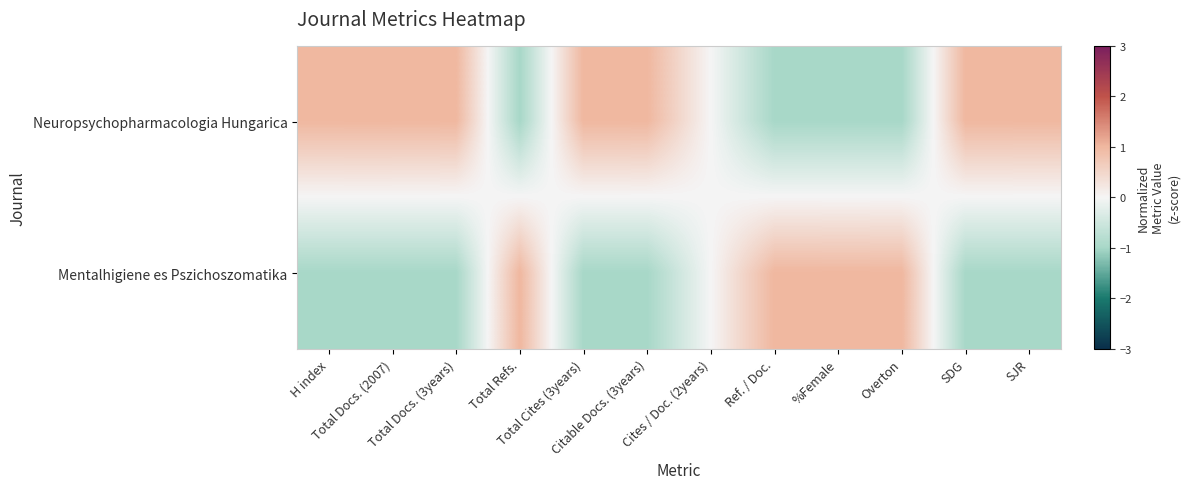

Which has a higher value, Citable Docs. (3years) or Total Docs. (2007)?

Citable Docs. (3years)